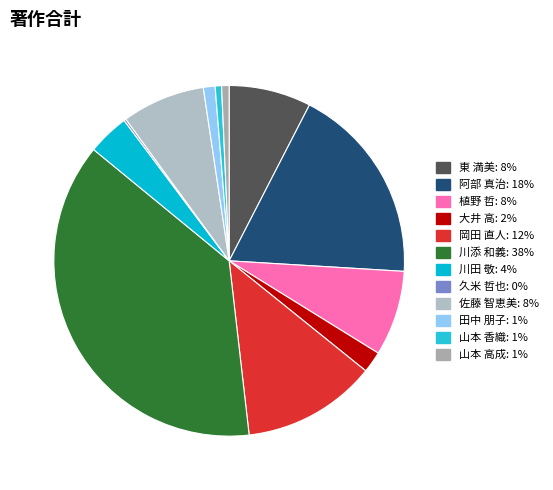

What is the largest slice in the pie chart?

川添 和義